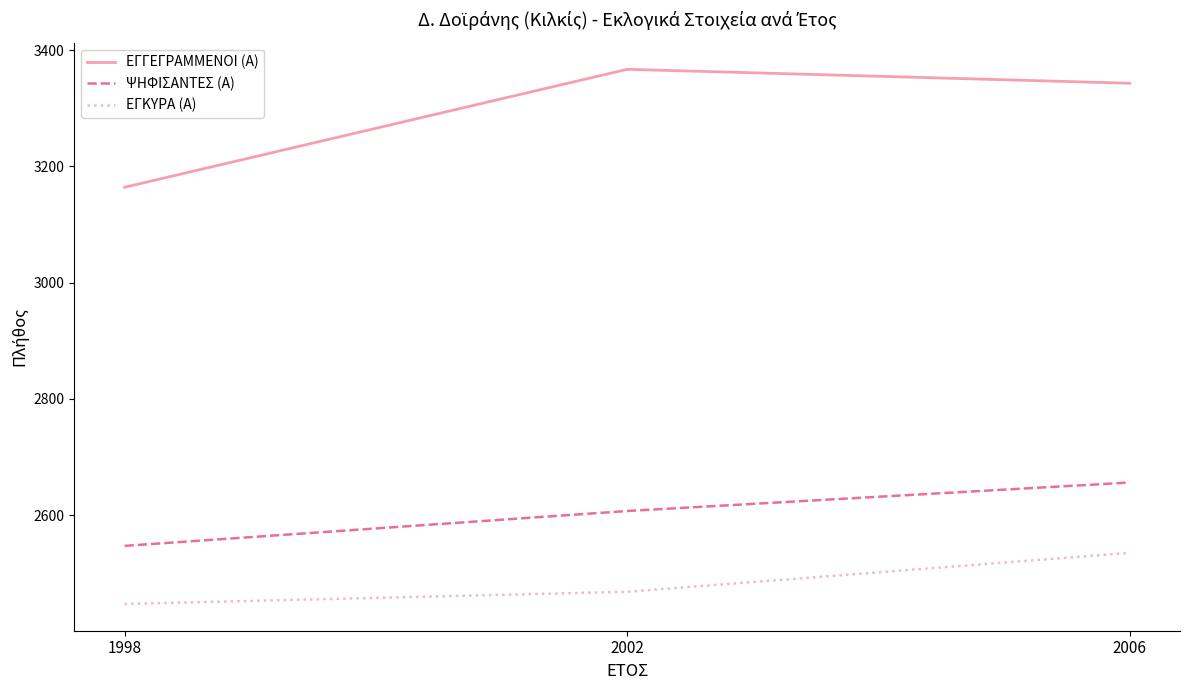

What is the difference between the ΕΓΓΕΓΡΑΜΜΕΝΟΙ (Α) values at 1998 and 2002?

203